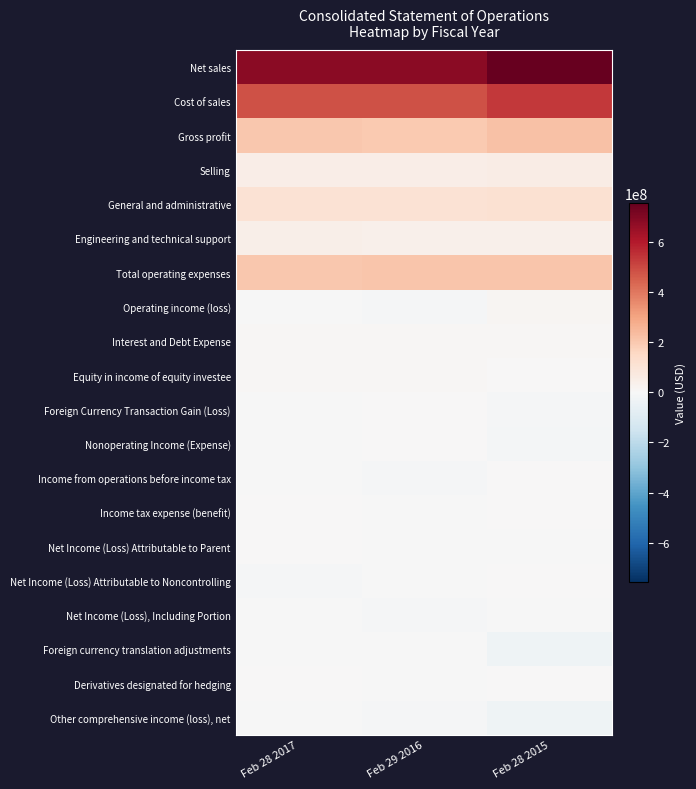

Reading right to left, what are all the values shown in this chart?

Net sales: Feb 28 2015=757498000	Feb 29 2016=680746000	Feb 28 2017=681042000
Cost of sales: Feb 28 2015=533628000	Feb 29 2016=485061000	Feb 28 2017=479527000
Gross profit: Feb 28 2015=223870000	Feb 29 2016=195685000	Feb 28 2017=201515000
Selling: Feb 28 2015=54136000	Feb 29 2016=48513000	Feb 28 2017=48205000
General and administrative: Feb 28 2015=114849000	Feb 29 2016=111382000	Feb 28 2017=107882000
Engineering and technical support: Feb 28 2015=37157000	Feb 29 2016=37490000	Feb 28 2017=45600000
Total operating expenses: Feb 28 2015=207276000	Feb 29 2016=207255000	Feb 28 2017=201687000
Operating income (loss): Feb 28 2015=16594000	Feb 29 2016=-11570000	Feb 28 2017=-172000
Interest and Debt Expense: Feb 28 2015=6851000	Feb 29 2016=8075000	Feb 28 2017=7488000
Equity in income of equity investee: Feb 28 2015=5866000	Feb 29 2016=6538000	Feb 28 2017=6797000
Foreign Currency Transaction Gain (Loss): Feb 28 2015=-6504000	Feb 29 2016=108000	Feb 28 2017=-509000
Nonoperating Income (Expense): Feb 28 2015=-15898000	Feb 29 2016=3772000	Feb 28 2017=-1271000
Income from operations before income tax: Feb 28 2015=696000	Feb 29 2016=-7798000	Feb 28 2017=-1443000
Income tax expense (benefit): Feb 28 2015=1638000	Feb 29 2016=-1735000	Feb 28 2017=1759000
Net Income (Loss) Attributable to Parent: Feb 28 2015=-942000	Feb 29 2016=-2682000	Feb 28 2017=4422000
Net Income (Loss) Attributable to Noncontrolling: Feb 28 2015=0	Feb 29 2016=-3381000	Feb 28 2017=-7624000
Net Income (Loss), Including Portion: Feb 28 2015=-942000	Feb 29 2016=-6063000	Feb 28 2017=-3202000
Foreign currency translation adjustments: Feb 28 2015=-33170000	Feb 29 2016=-5702000	Feb 28 2017=-3194000
Derivatives designated for hedging: Feb 28 2015=3258000	Feb 29 2016=-2440000	Feb 28 2017=210000
Other comprehensive income (loss), net: Feb 28 2015=-31362000	Feb 29 2016=-7482000	Feb 28 2017=-3181000